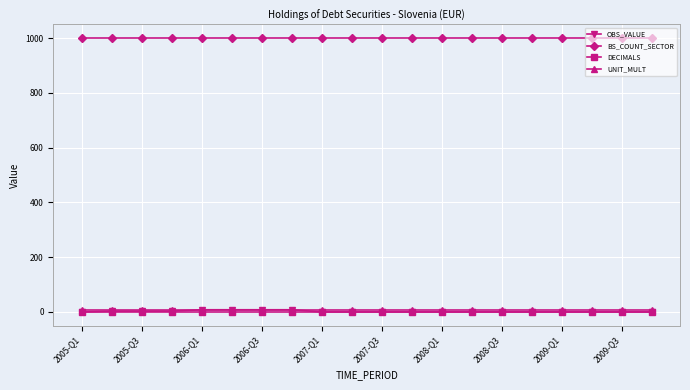

Which series has the largest total across all categories?

BS_COUNT_SECTOR